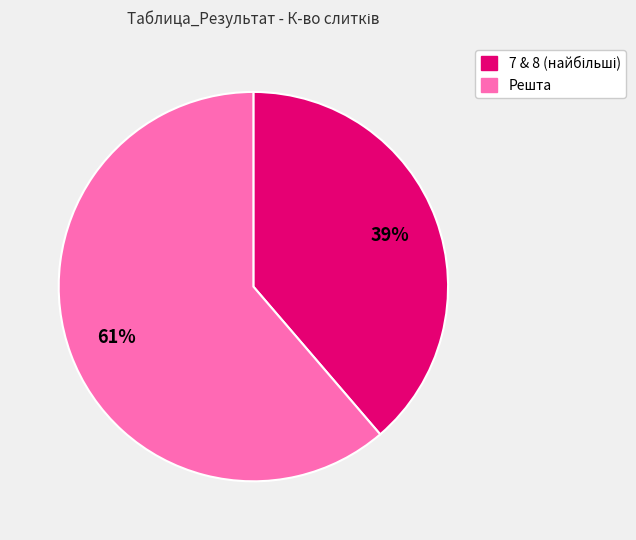

Which category has the biggest portion of the pie?

Решта